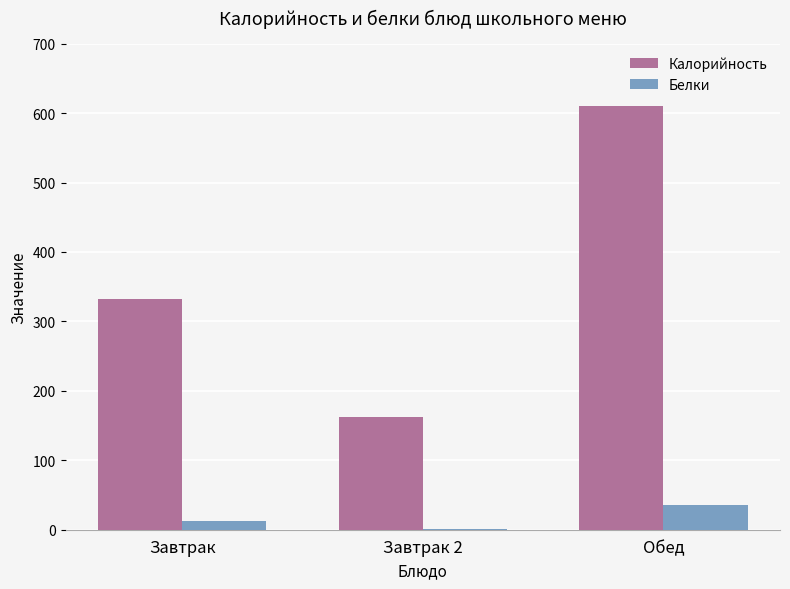

Which series has the largest total across all categories?

Калорийность